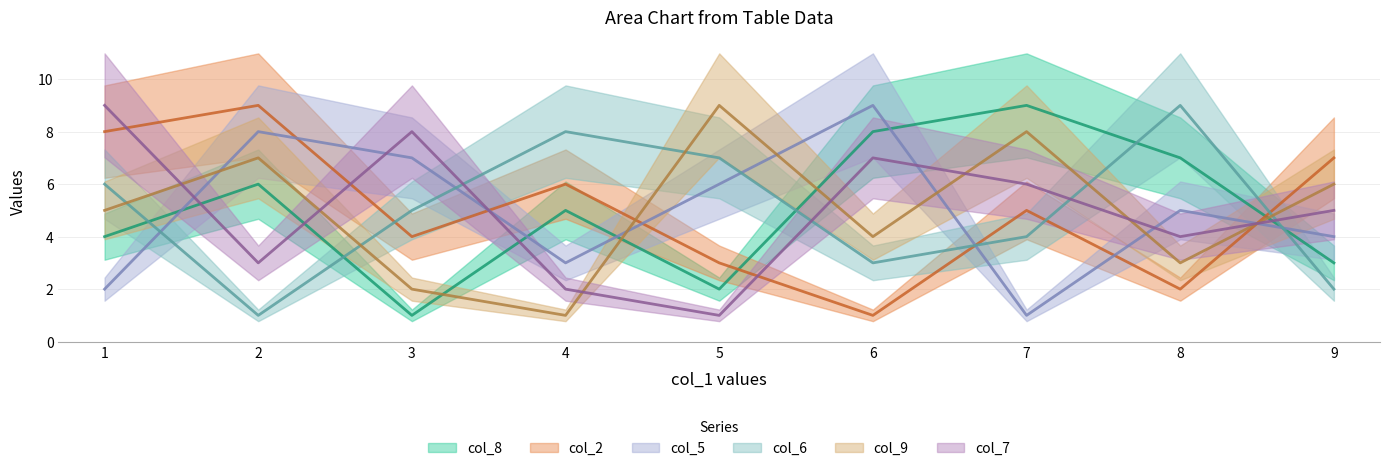

List the series in order of their peak value, highest first.

col_8, col_2, col_5, col_6, col_9, col_7